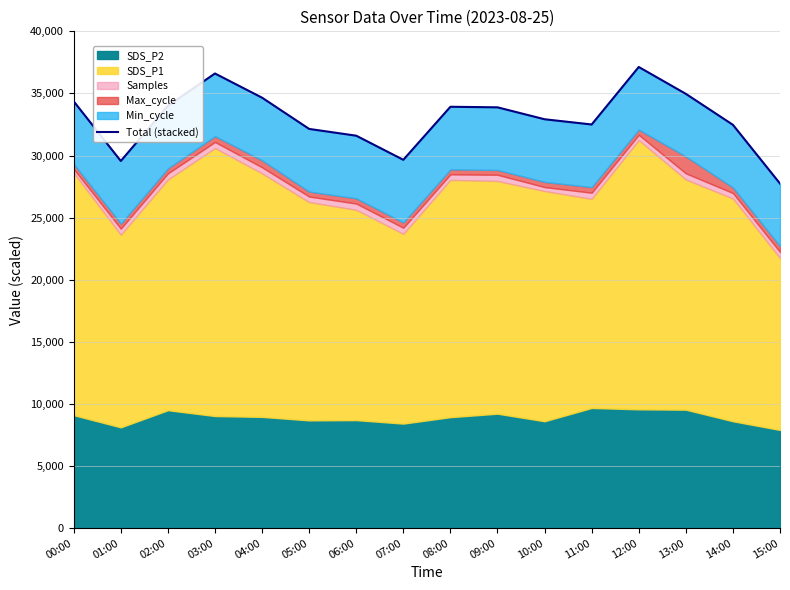

Is it true that the value at 01:00 is 29561.4?

True